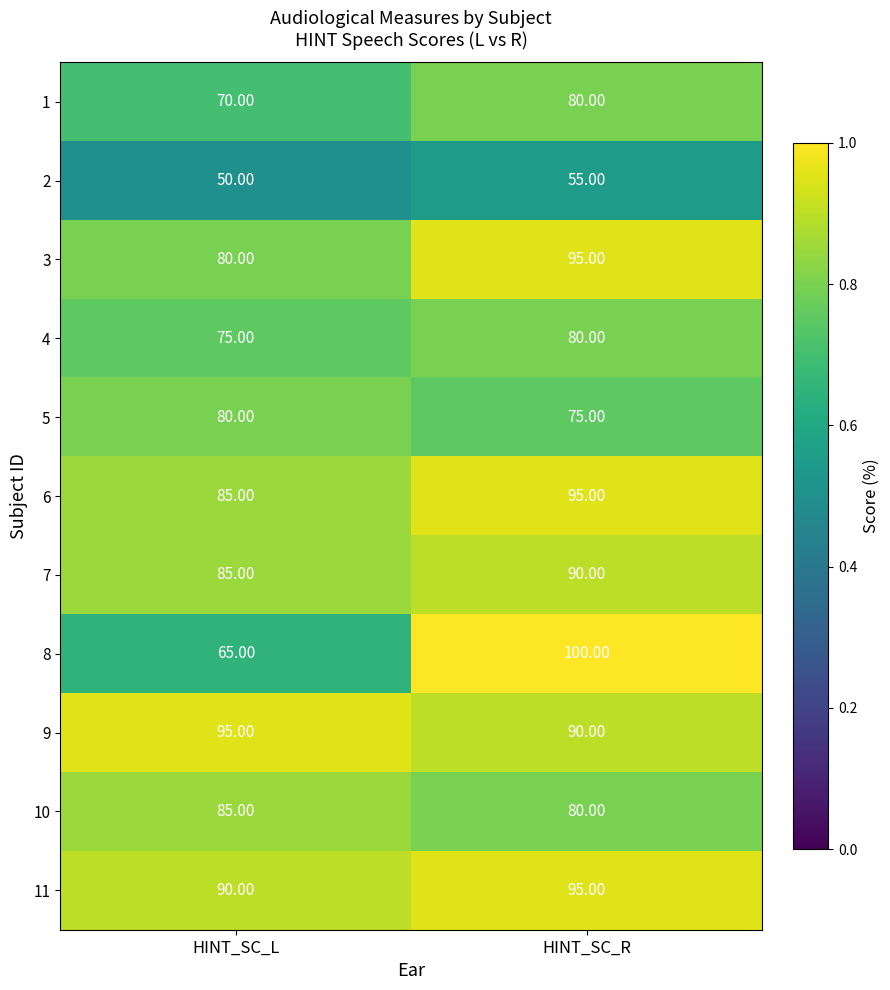

Which series changed the most between HINT_SC_L and HINT_SC_R?

8